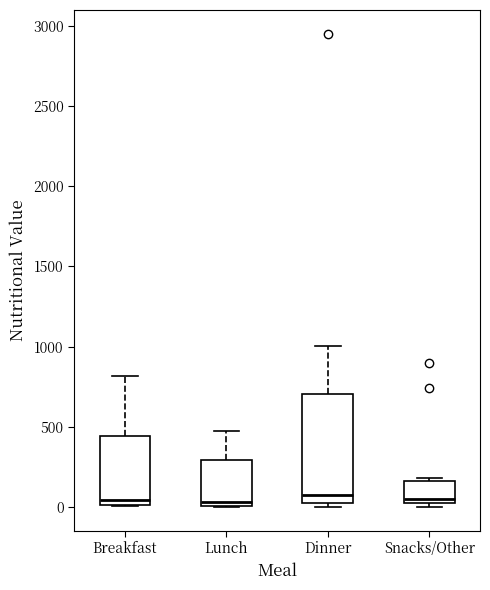

Comparing the boxes themselves (not the whiskers), which one is the tallest?

Dinner